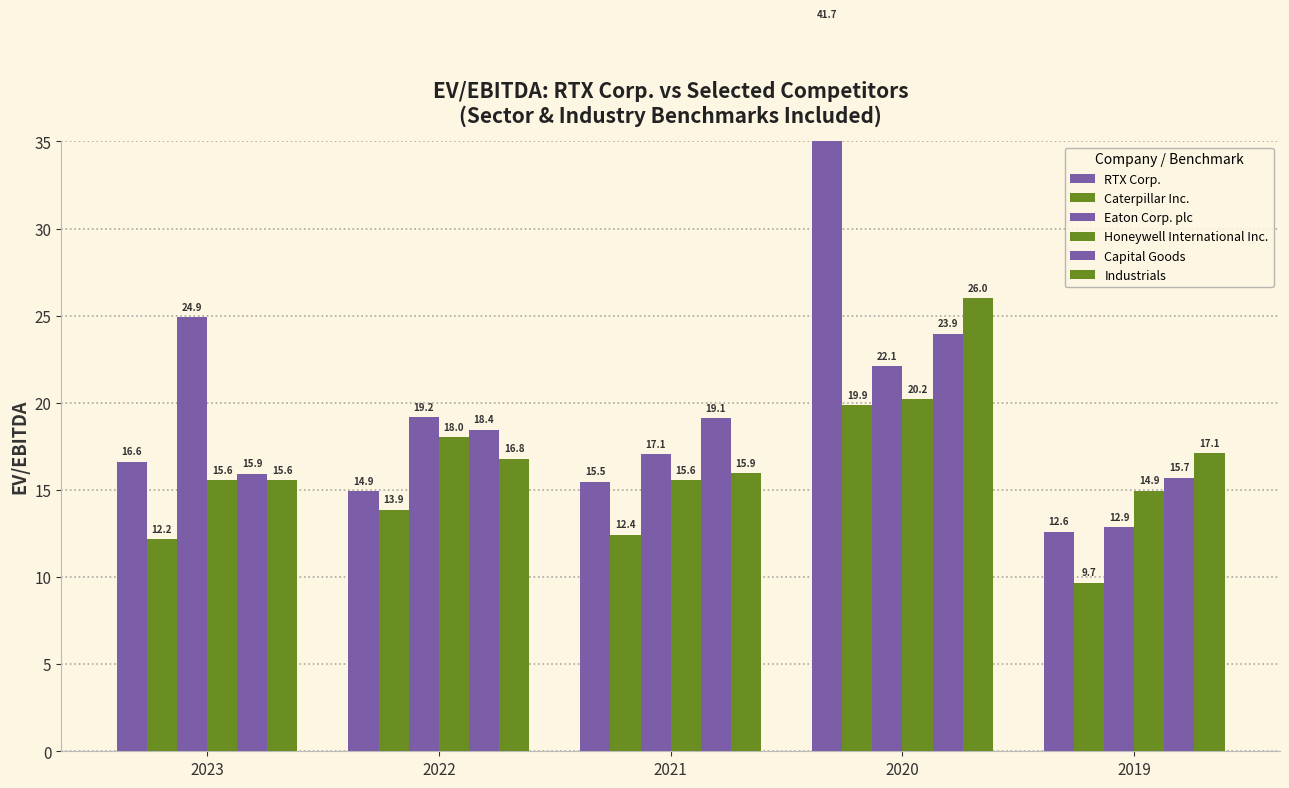

How many categories are shown in the chart?

5